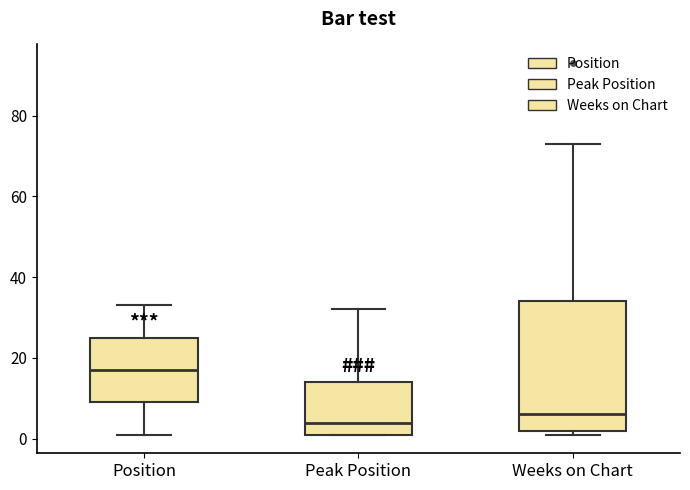

Which box's median line is the lowest?

Peak Position